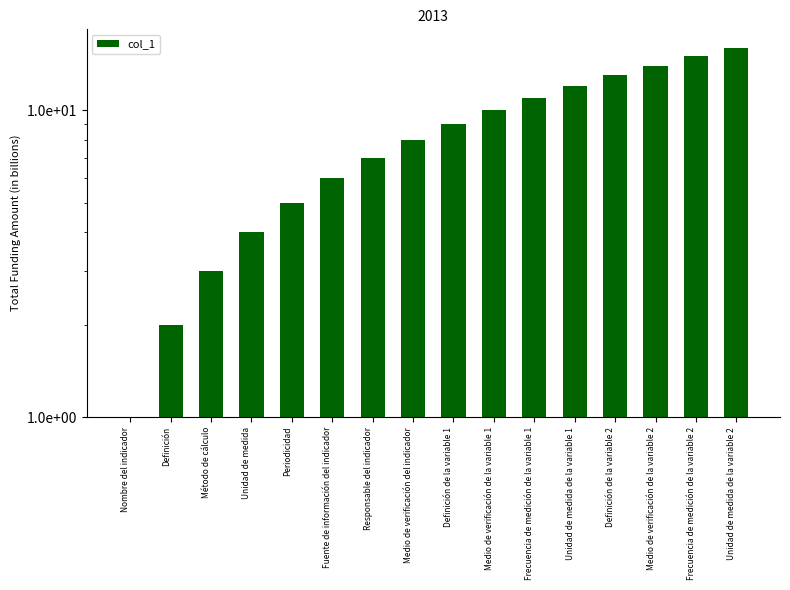

How many data points are above 9?

7